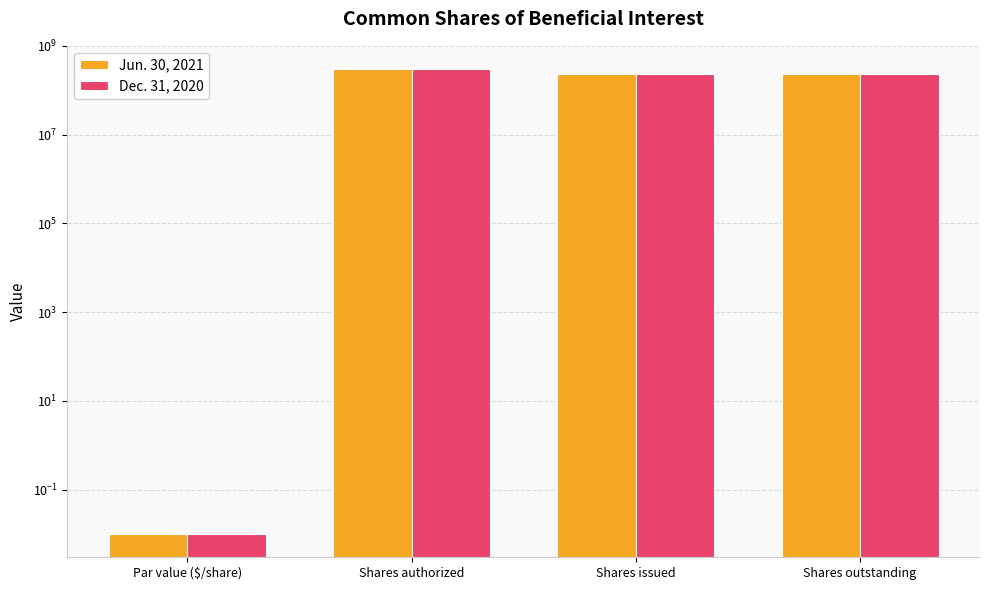

What is the label of the 1st bar from the right?

Shares outstanding